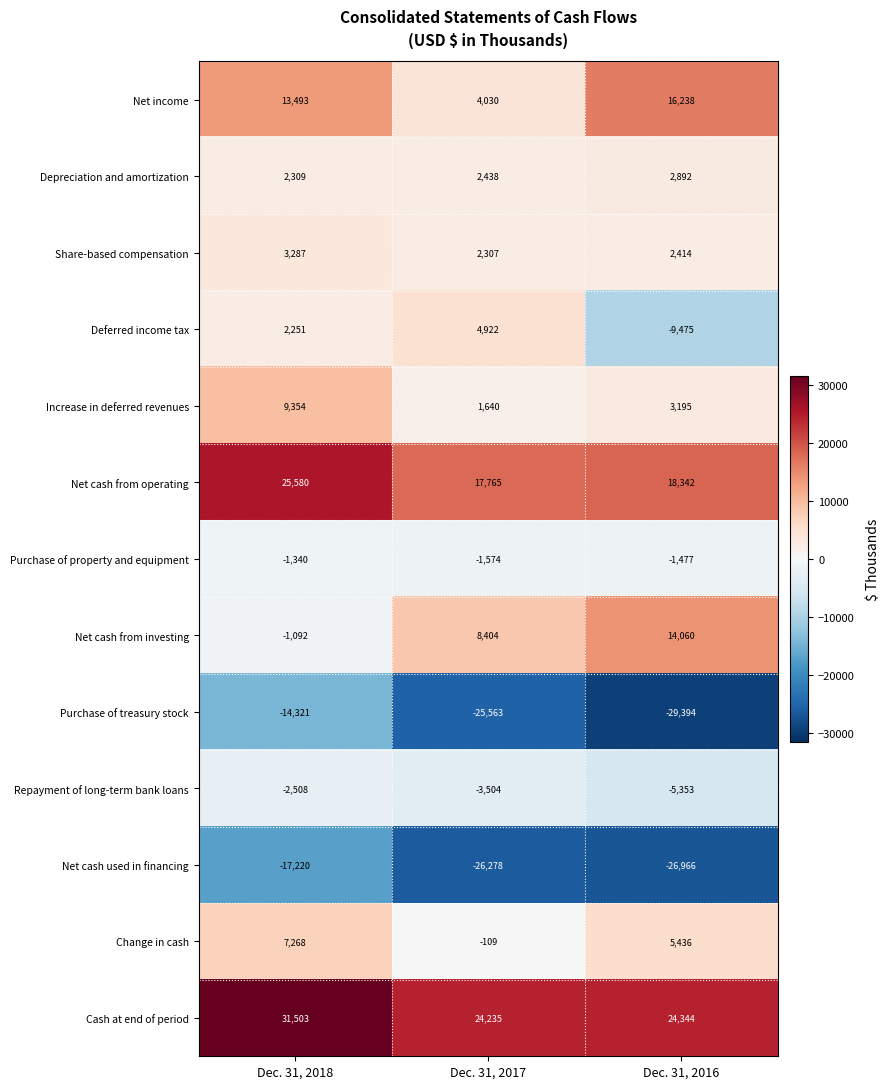

Where is Share-based compensation nearest to the value 2797?

Dec. 31, 2016